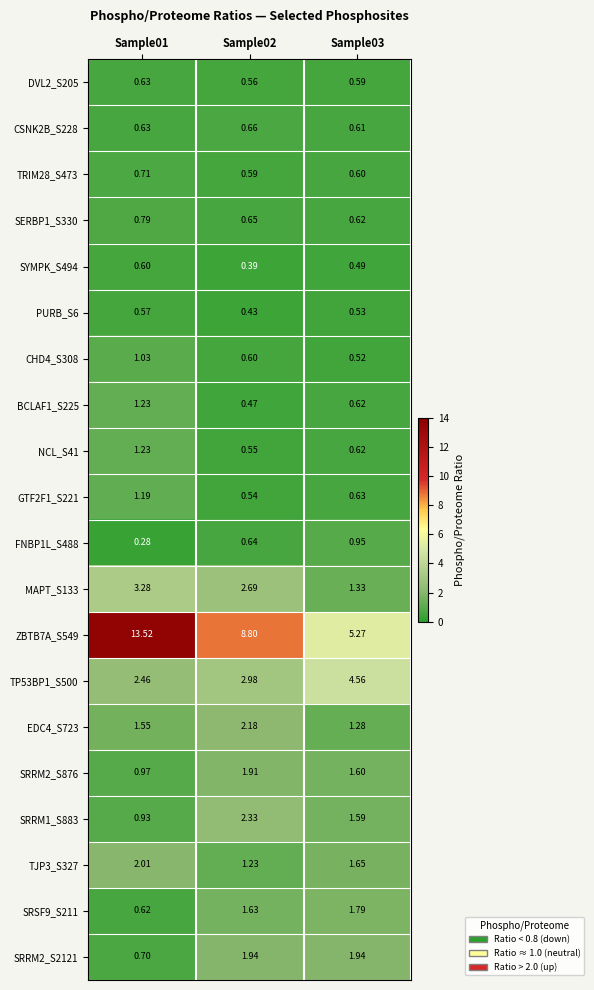

Is the value of PURB_S6 at Sample03 greater than the value of DVL2_S205 at Sample03?

No